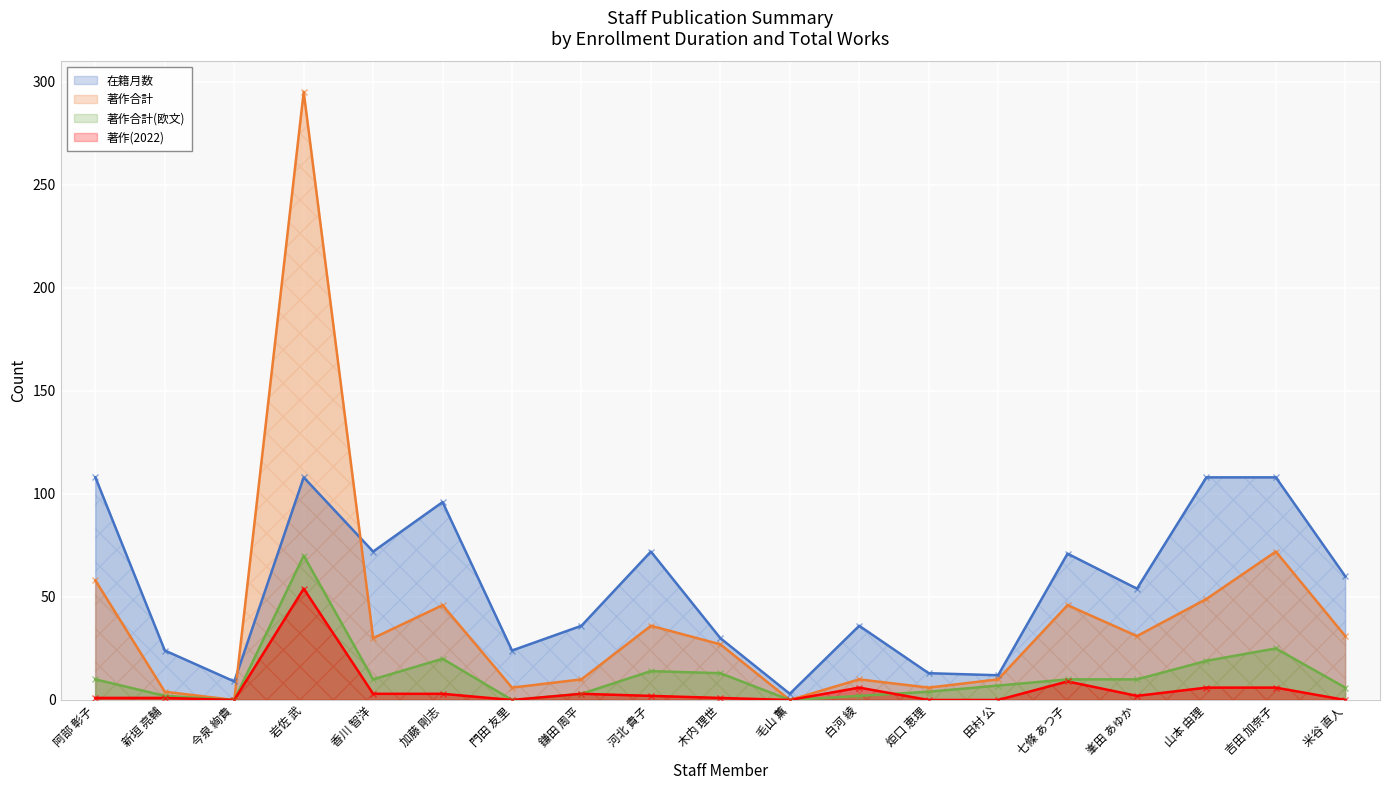

How many data points in 著作(2022) are less than 2?

9